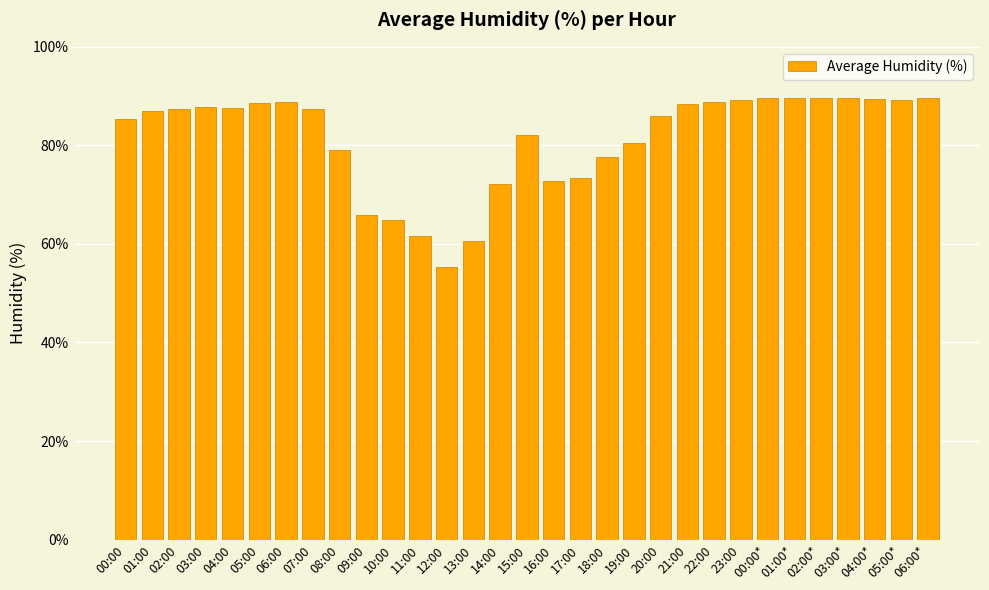

What is the change in value from 05:00 to 11:00?

-26.9